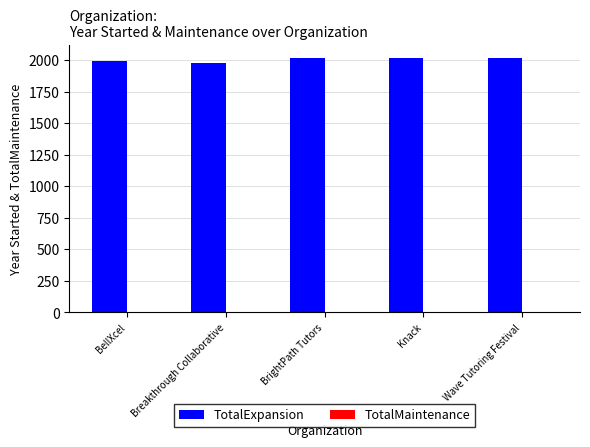

Approximately how many times larger is the value at Wave Tutoring Festival compared to Knack?

1.0